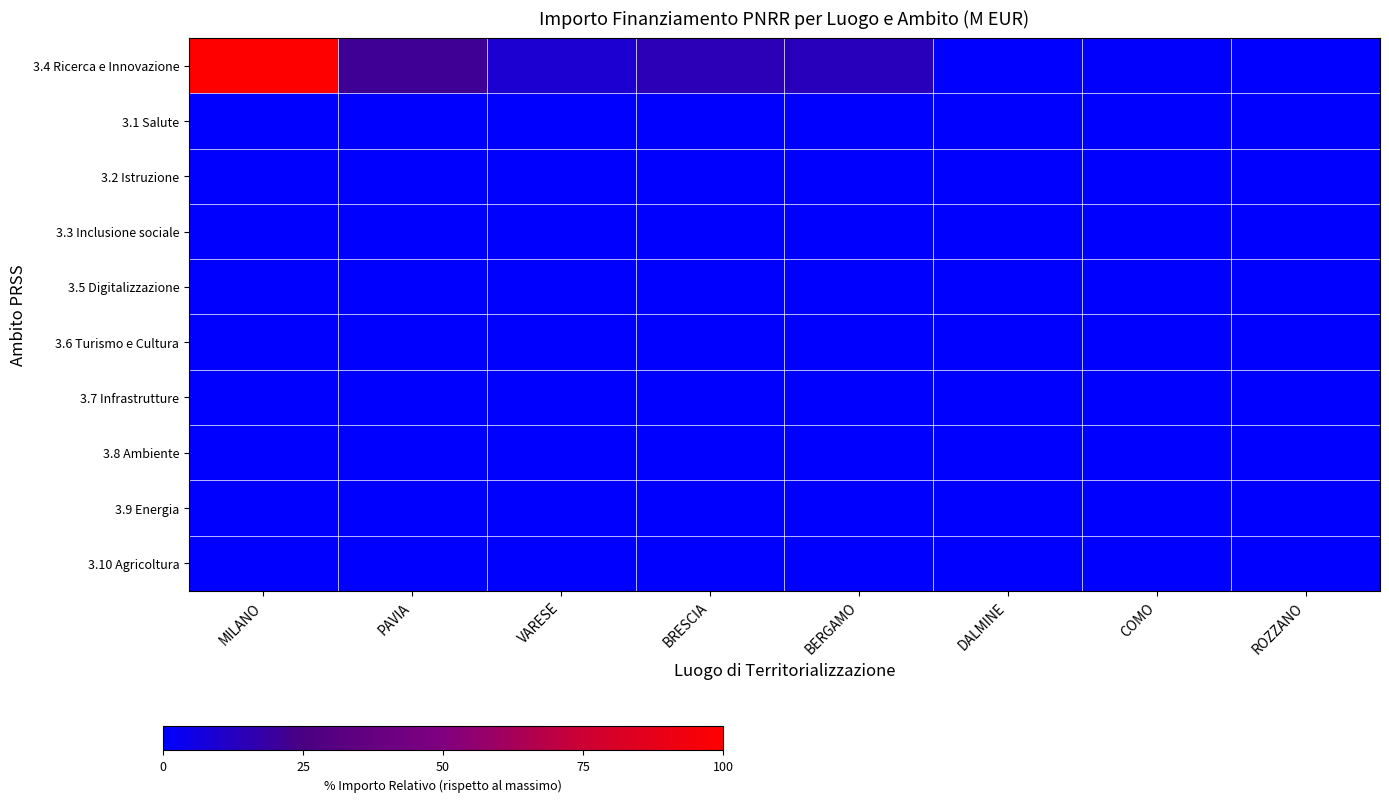

Reading left to right, list all the values displayed in this chart.

3.4 Ricerca e Innovazione: MILANO=100.0	PAVIA=21.3	VARESE=9.4	BRESCIA=14.6	BERGAMO=13.5	DALMINE=0.2	COMO=0.4	ROZZANO=0.1
3.1 Salute: MILANO=0.0	PAVIA=0.0	VARESE=0.0	BRESCIA=0.0	BERGAMO=0.0	DALMINE=0.0	COMO=0.0	ROZZANO=0.0
3.2 Istruzione: MILANO=0.0	PAVIA=0.0	VARESE=0.0	BRESCIA=0.0	BERGAMO=0.0	DALMINE=0.0	COMO=0.0	ROZZANO=0.0
3.3 Inclusione sociale: MILANO=0.0	PAVIA=0.0	VARESE=0.0	BRESCIA=0.0	BERGAMO=0.0	DALMINE=0.0	COMO=0.0	ROZZANO=0.0
3.5 Digitalizzazione: MILANO=0.0	PAVIA=0.0	VARESE=0.0	BRESCIA=0.0	BERGAMO=0.0	DALMINE=0.0	COMO=0.0	ROZZANO=0.0
3.6 Turismo e Cultura: MILANO=0.0	PAVIA=0.0	VARESE=0.0	BRESCIA=0.0	BERGAMO=0.0	DALMINE=0.0	COMO=0.0	ROZZANO=0.0
3.7 Infrastrutture: MILANO=0.0	PAVIA=0.0	VARESE=0.0	BRESCIA=0.0	BERGAMO=0.0	DALMINE=0.0	COMO=0.0	ROZZANO=0.0
3.8 Ambiente: MILANO=0.0	PAVIA=0.0	VARESE=0.0	BRESCIA=0.0	BERGAMO=0.0	DALMINE=0.0	COMO=0.0	ROZZANO=0.0
3.9 Energia: MILANO=0.0	PAVIA=0.0	VARESE=0.0	BRESCIA=0.0	BERGAMO=0.0	DALMINE=0.0	COMO=0.0	ROZZANO=0.0
3.10 Agricoltura: MILANO=0.0	PAVIA=0.0	VARESE=0.0	BRESCIA=0.0	BERGAMO=0.0	DALMINE=0.0	COMO=0.0	ROZZANO=0.0